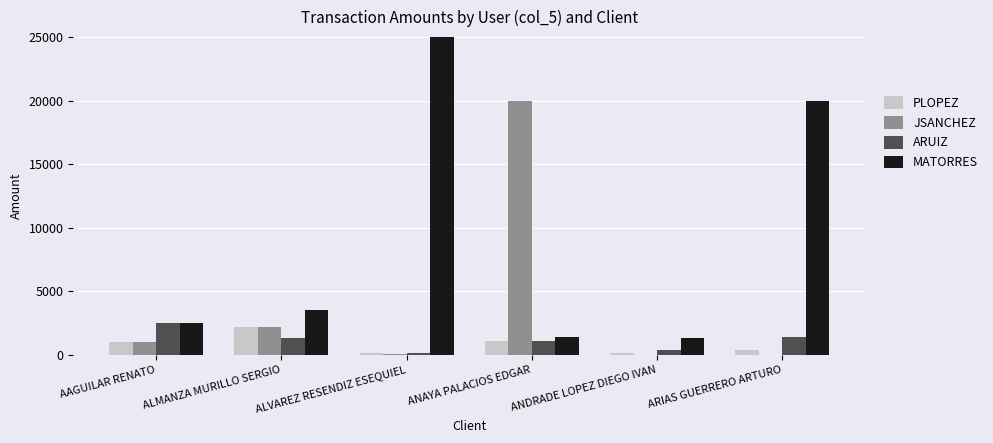

Reading right to left, list all the values displayed in this chart.

PLOPEZ: ARIAS GUERRERO ARTURO=357.2	ANDRADE LOPEZ DIEGO IVAN=171.5	ANAYA PALACIOS EDGAR=1085.0	ALVAREZ RESENDIZ ESEQUIEL=150.0	ALMANZA MURILLO SERGIO=2165.5	AAGUILAR RENATO=1028.5
JSANCHEZ: ARIAS GUERRERO ARTURO=0.0	ANDRADE LOPEZ DIEGO IVAN=0.0	ANAYA PALACIOS EDGAR=20000.0	ALVAREZ RESENDIZ ESEQUIEL=110.3	ALMANZA MURILLO SERGIO=2165.5	AAGUILAR RENATO=1028.5
ARUIZ: ARIAS GUERRERO ARTURO=1411.7	ANDRADE LOPEZ DIEGO IVAN=357.2	ANAYA PALACIOS EDGAR=1085.0	ALVAREZ RESENDIZ ESEQUIEL=171.5	ALMANZA MURILLO SERGIO=1312.7	AAGUILAR RENATO=2499.9
MATORRES: ARIAS GUERRERO ARTURO=20000.0	ANDRADE LOPEZ DIEGO IVAN=1312.7	ANAYA PALACIOS EDGAR=1411.7	ALVAREZ RESENDIZ ESEQUIEL=25313.1	ALMANZA MURILLO SERGIO=3567.4	AAGUILAR RENATO=2499.9